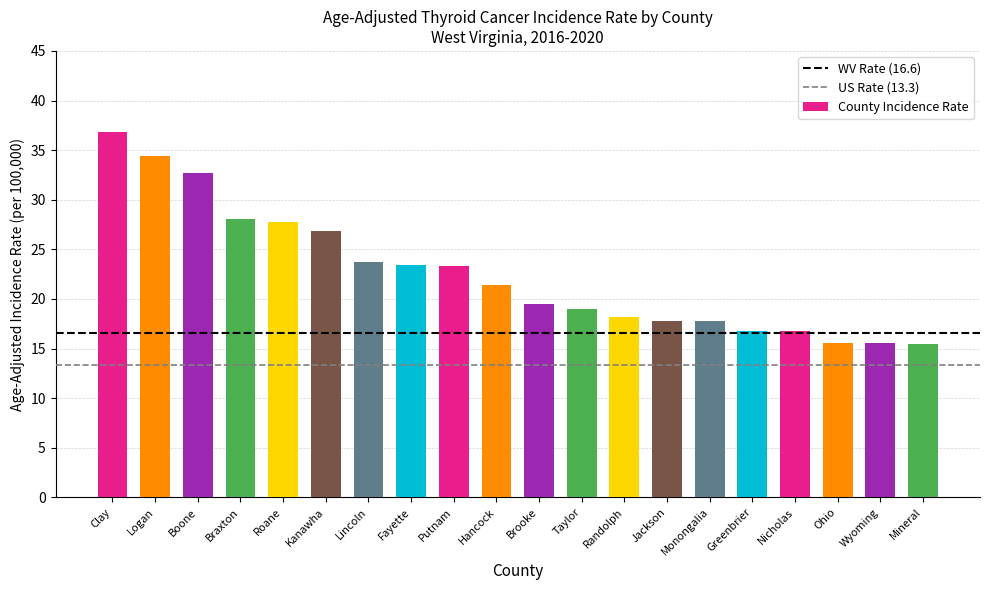

What is the difference between the maximum and minimum values?

21.3